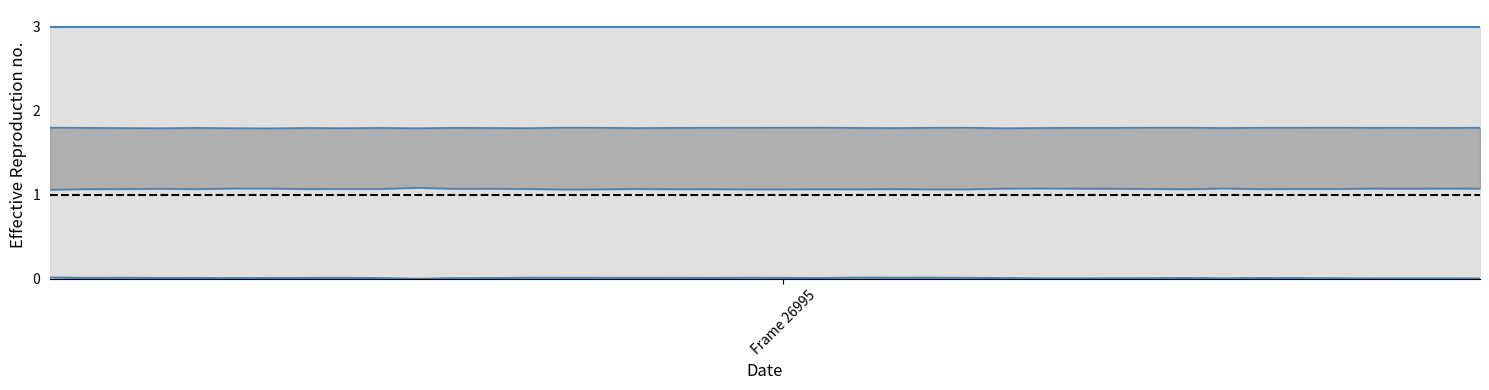

True or false: outer_low and inner_high intersect in this chart.

False